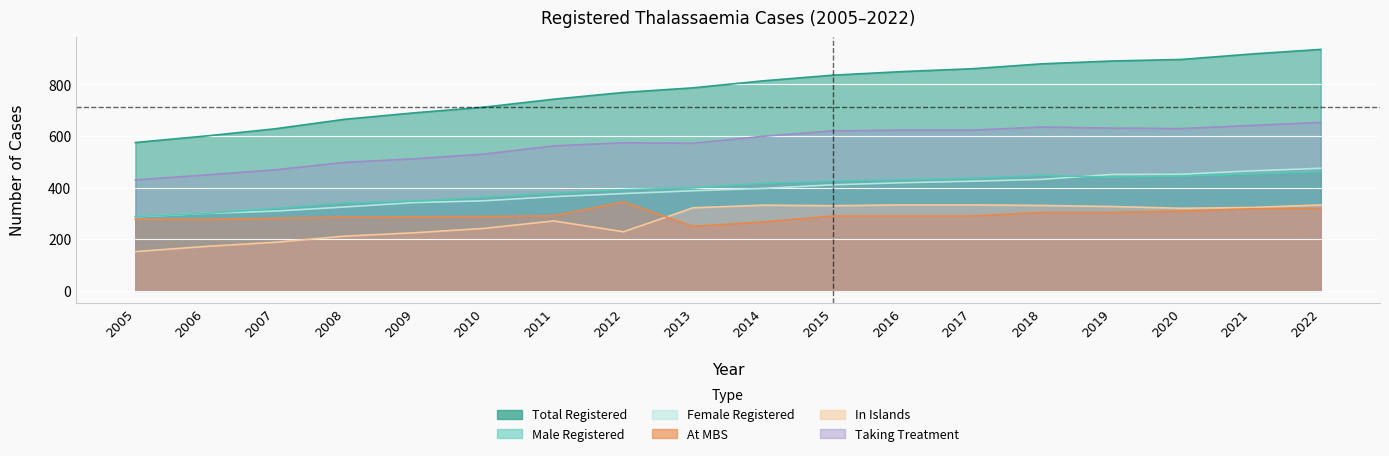

Reading left to right, transcribe all the data shown in this chart.

Total Registered: 2005=575	2006=600	2007=628	2008=665	2009=690	2010=712	2011=743	2012=769	2013=787	2014=814	2015=836	2016=850	2017=861	2018=880	2019=891	2020=897	2021=918	2022=936
Male Registered: 2005=288	2006=300	2007=319	2008=340	2009=348	2010=363	2011=378	2012=392	2013=399	2014=417	2015=425	2016=431	2017=436	2018=448	2019=440	2020=445	2021=453	2022=461
Female Registered: 2005=287	2006=300	2007=309	2008=325	2009=342	2010=349	2011=365	2012=377	2013=388	2014=397	2015=411	2016=419	2017=425	2018=432	2019=451	2020=452	2021=465	2022=475
Taking Treatment: 2005=430	2006=449	2007=469	2008=498	2009=512	2010=530	2011=562	2012=574	2013=572	2014=599	2015=620	2016=623	2017=623	2018=635	2019=631	2020=629	2021=641	2022=653
At MBS: 2005=278	2006=277	2007=281	2008=286	2009=287	2010=288	2011=291	2012=345	2013=250	2014=267	2015=290	2016=290	2017=290	2018=304	2019=304	2020=309	2021=318	2022=320
In Islands: 2005=152	2006=172	2007=188	2008=212	2009=225	2010=242	2011=271	2012=229	2013=322	2014=332	2015=330	2016=333	2017=333	2018=331	2019=327	2020=320	2021=323	2022=333